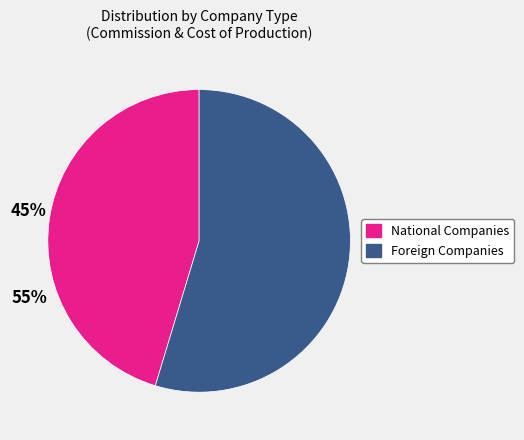

Is it true that Foreign Companies is 60% of the pie?

False